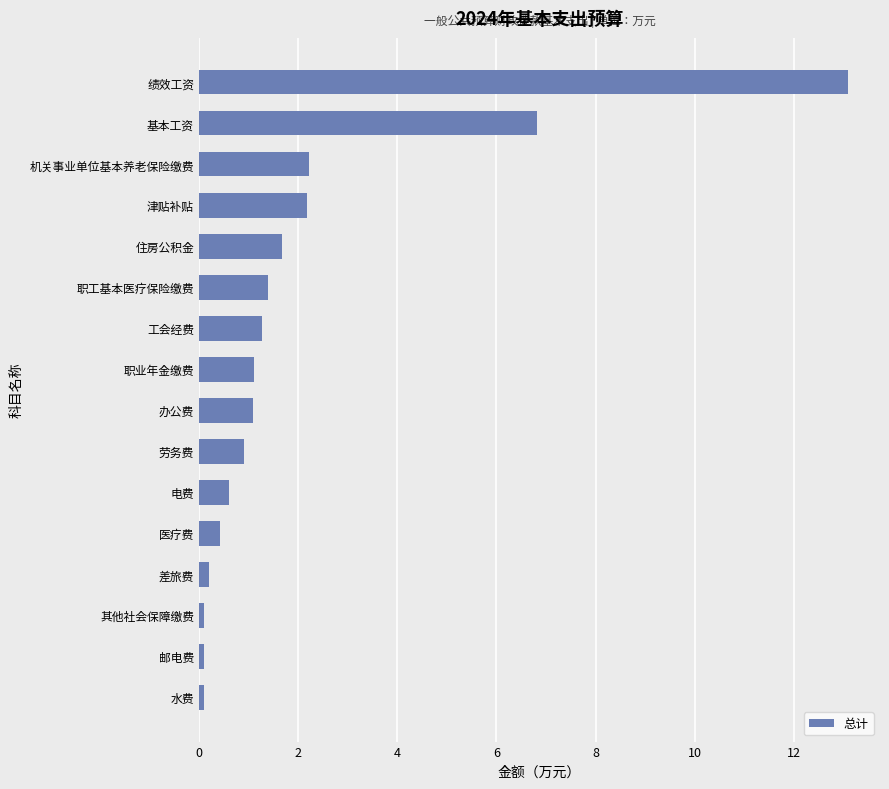

What is the maximum value shown in the chart?

13.1